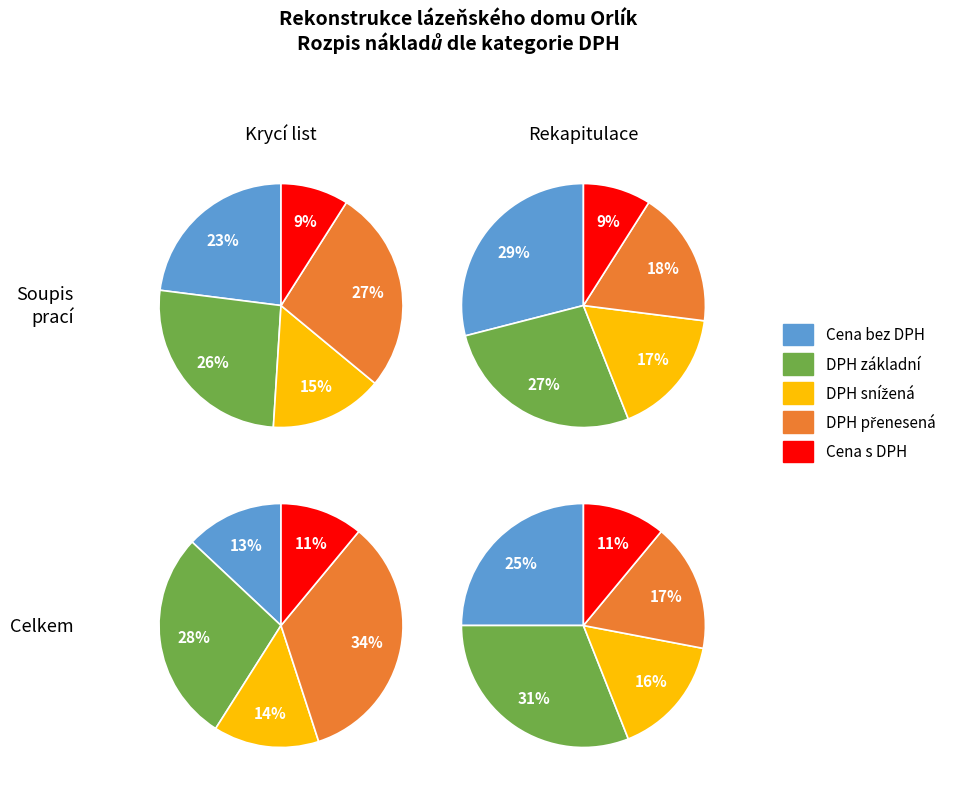

Is it true that DPH základní is 27% of the pie?

True